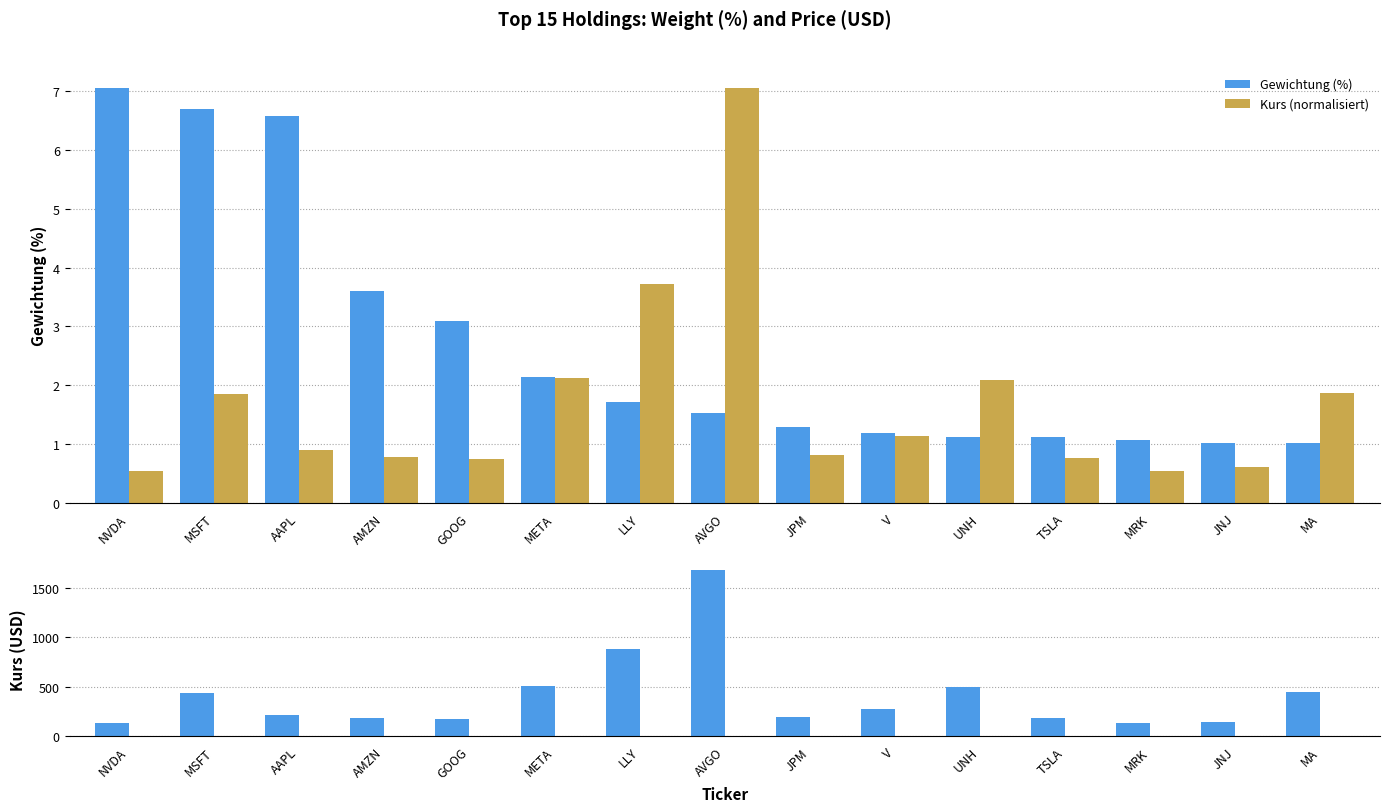

What is the maximum value shown in the chart?

1679.0